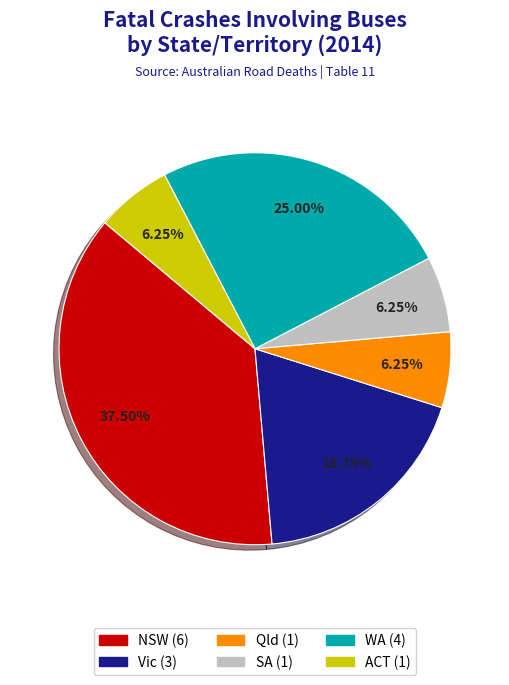

Is there a majority slice in this chart?

No